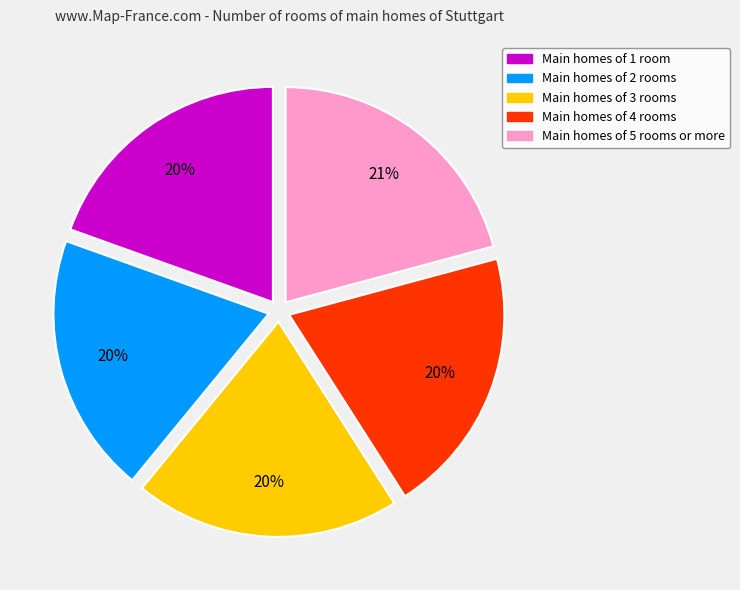

Does any single category account for the majority?

No